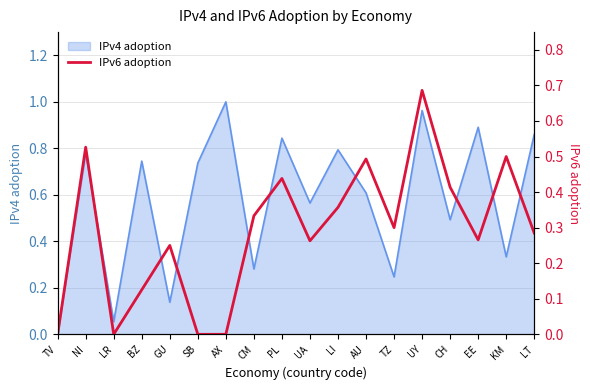

The IPv4 adoption series shows 0.6 at AU. True or false?

True